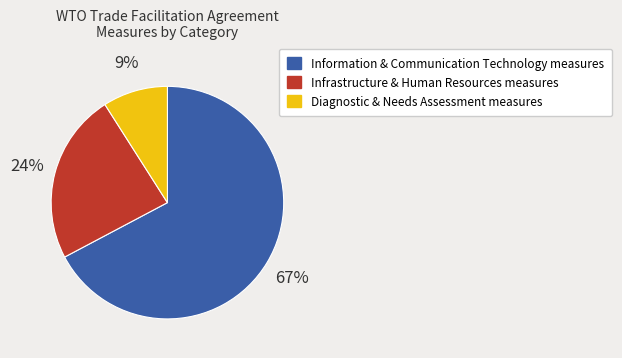

Is there any slice that represents more than half of the pie?

Yes